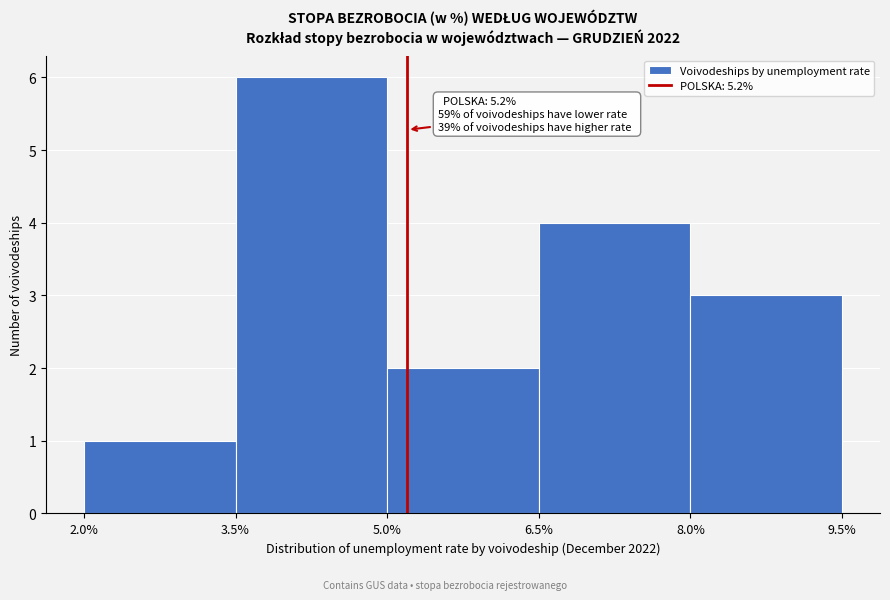

Over which range of the x-axis is the bar tallest?

3.5% to 5.0%